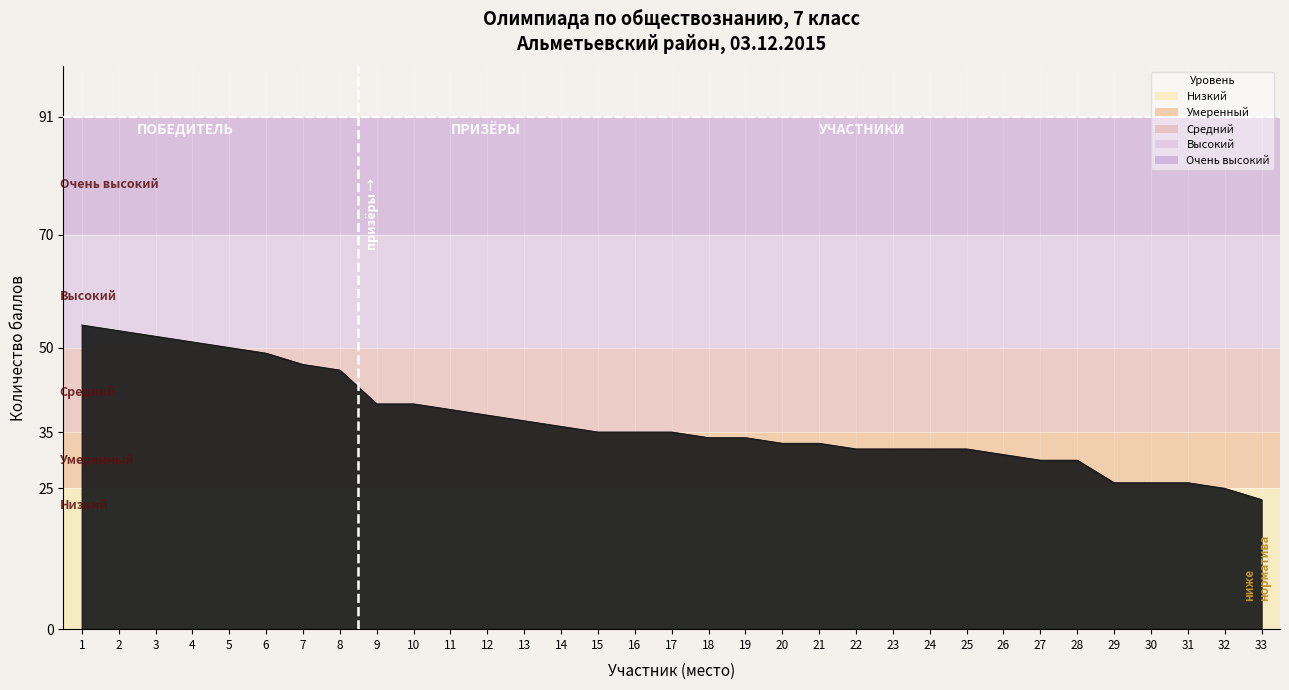

What is the difference between the maximum and minimum values?

31